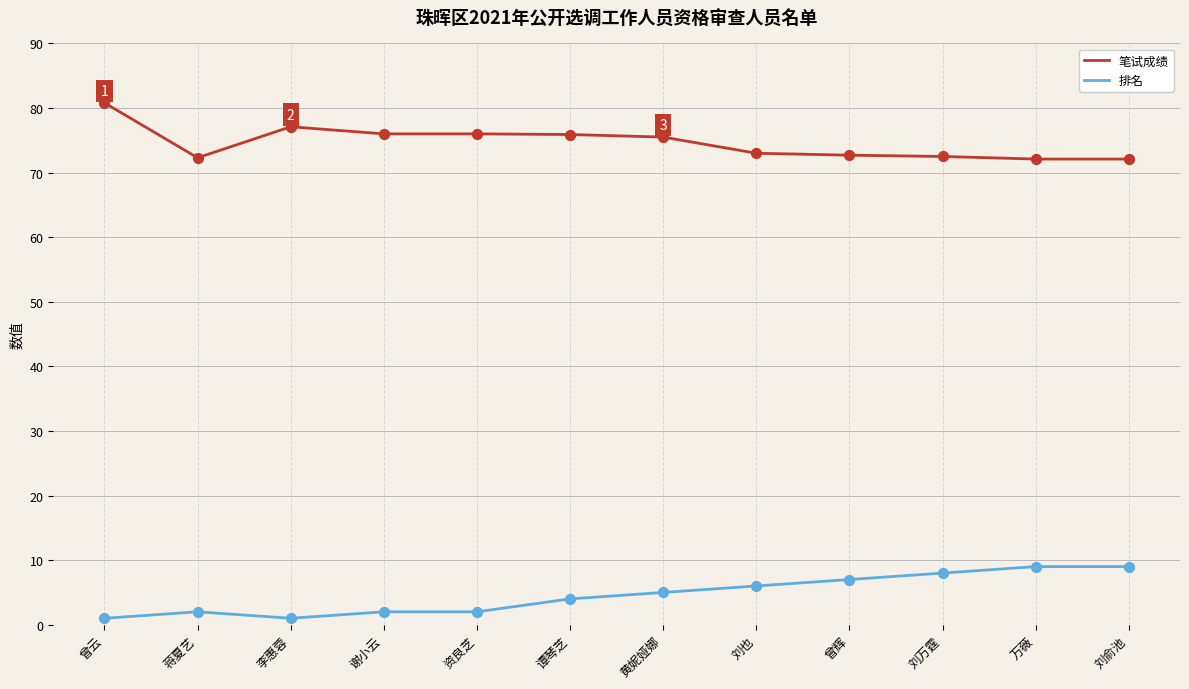

What is the total value across all series at 资良芝?

78.0